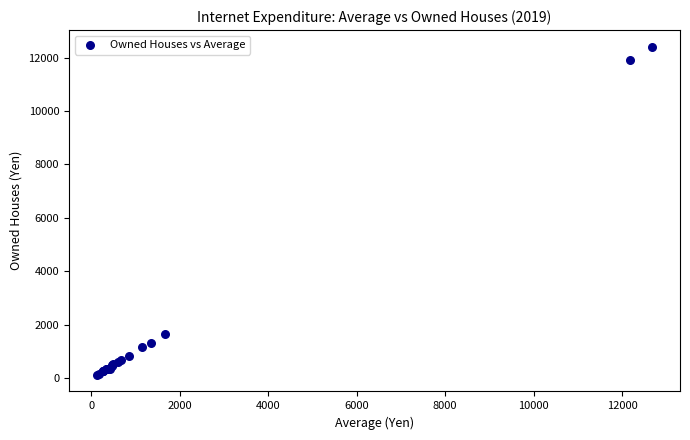

What Y value in the scatter plot is closest to 6260?

1640